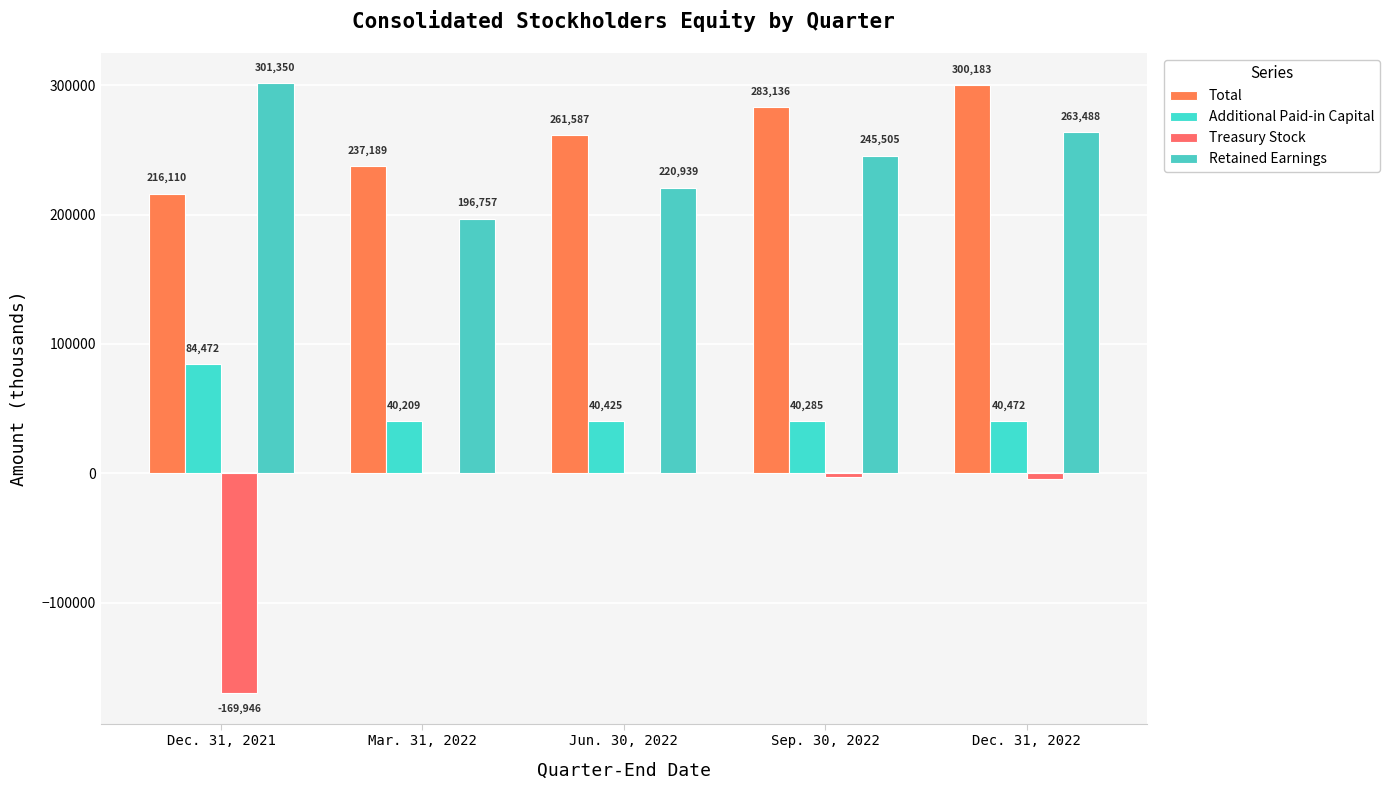

What position from the right is Jun. 30, 2022?

3